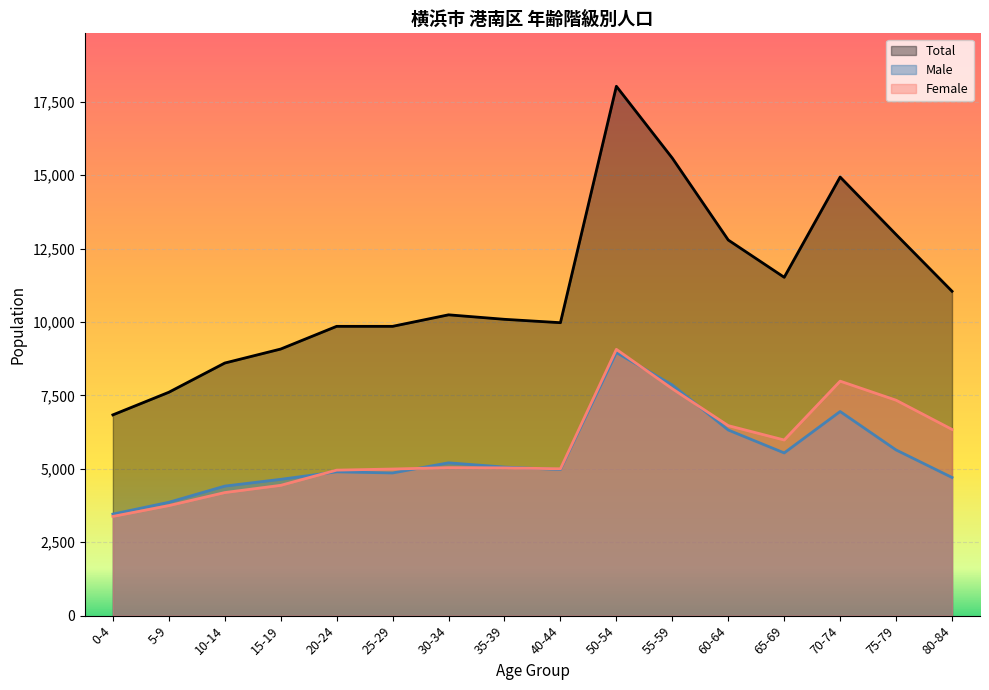

What is the sum of the Male values at 30-34 and 50-54?

14163